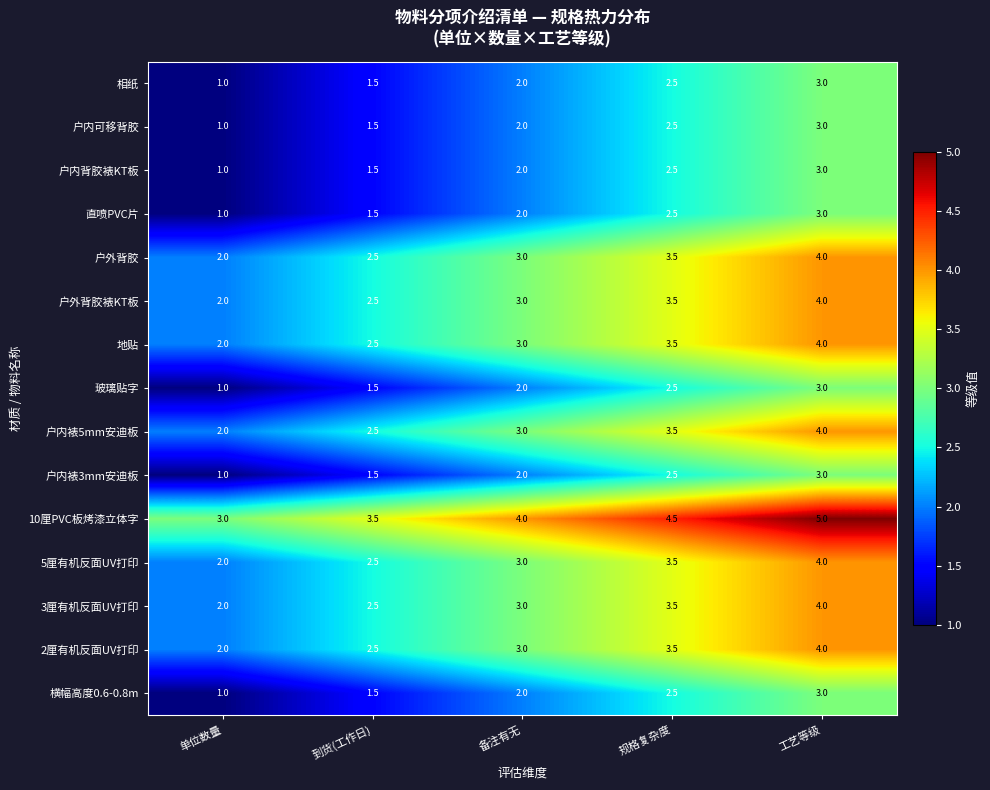

How many distinct data groups are displayed?

15